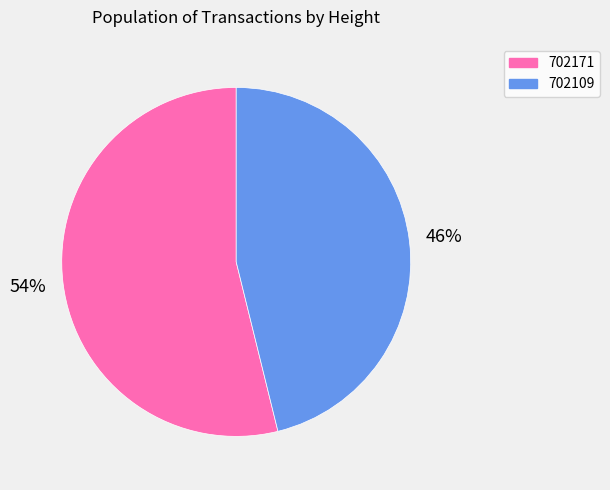

Is 702171 the majority of the pie?

Yes